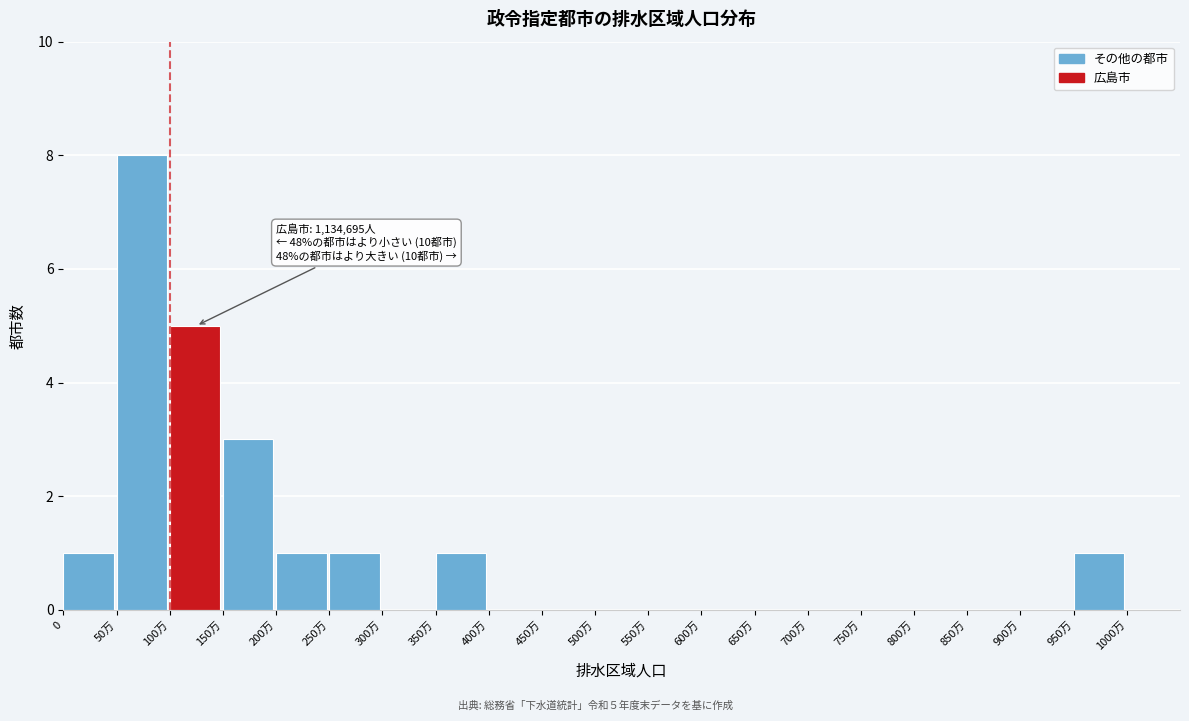

Reading right to left, extract all data points from this chart.

1000万=0	950万=1	900万=0	850万=0	800万=0	750万=0	700万=0	650万=0	600万=0	550万=0	500万=0	450万=0	400万=0	350万=1	300万=0	250万=1	200万=1	150万=3	100万=5	50万=8	0=1